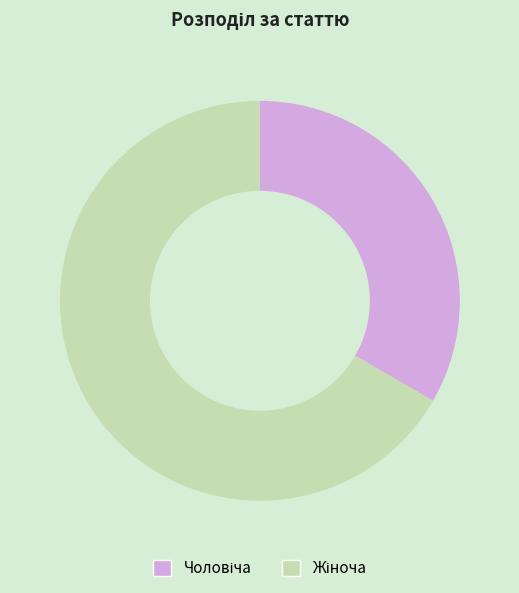

How many slices are in this pie chart?

2